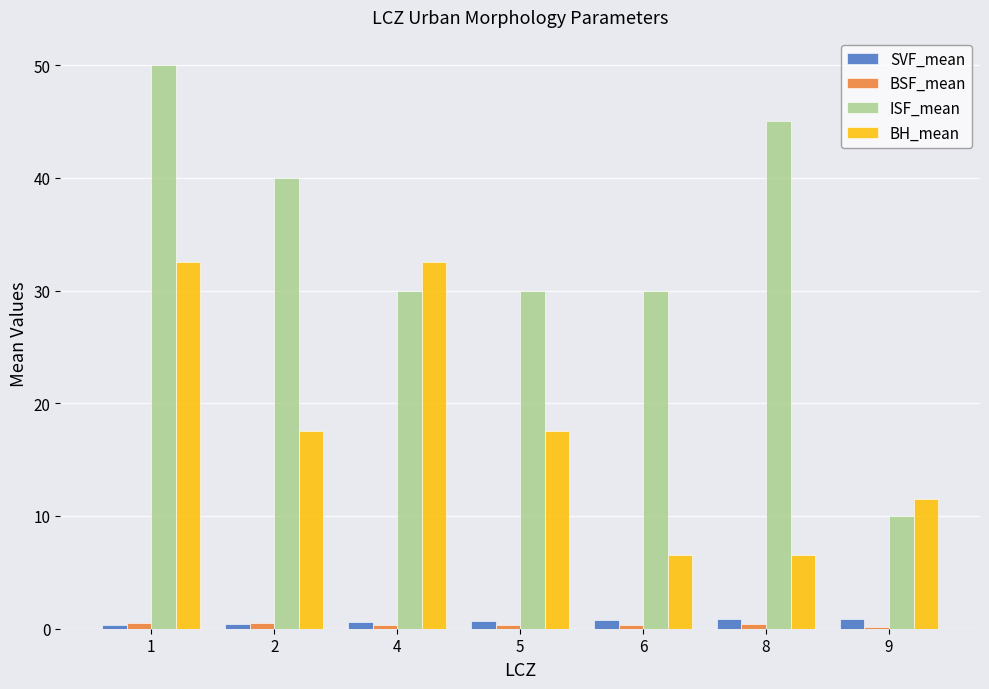

Count the ISF_mean values in the range 30 to 45.

5